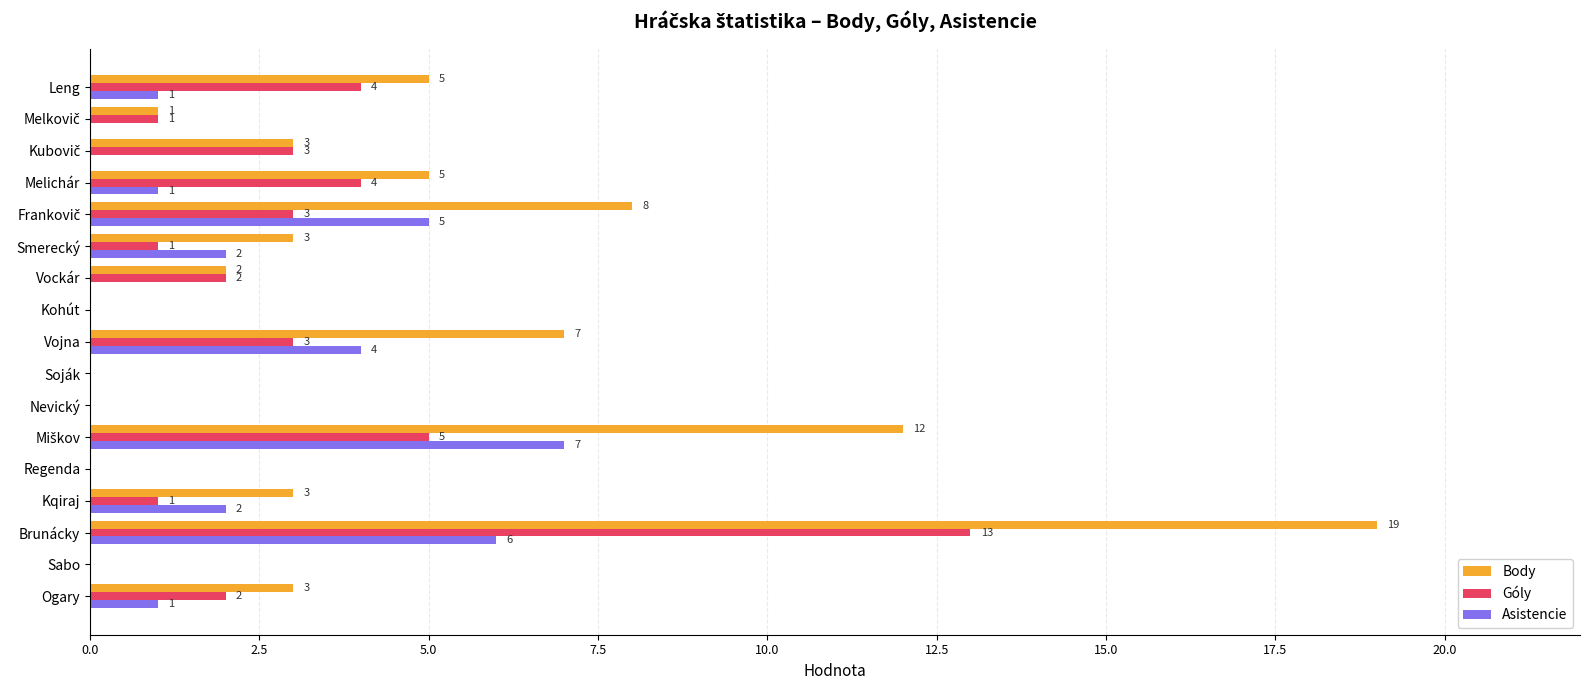

What are all the series names shown in the legend?

Body, Góly, Asistencie